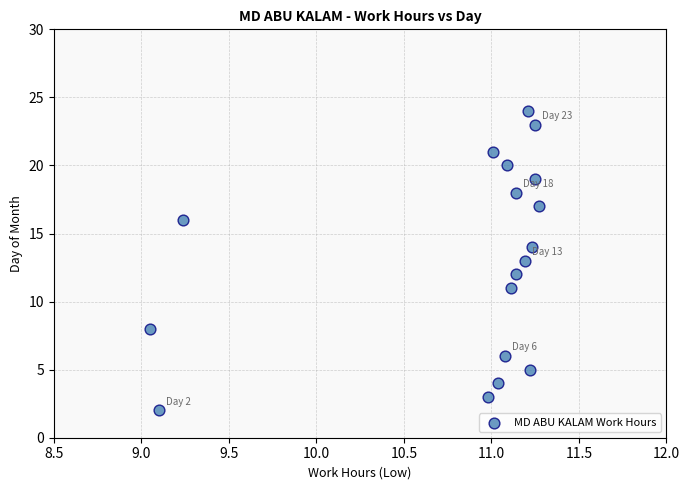

What is the range of Y values (max minus min)?

22